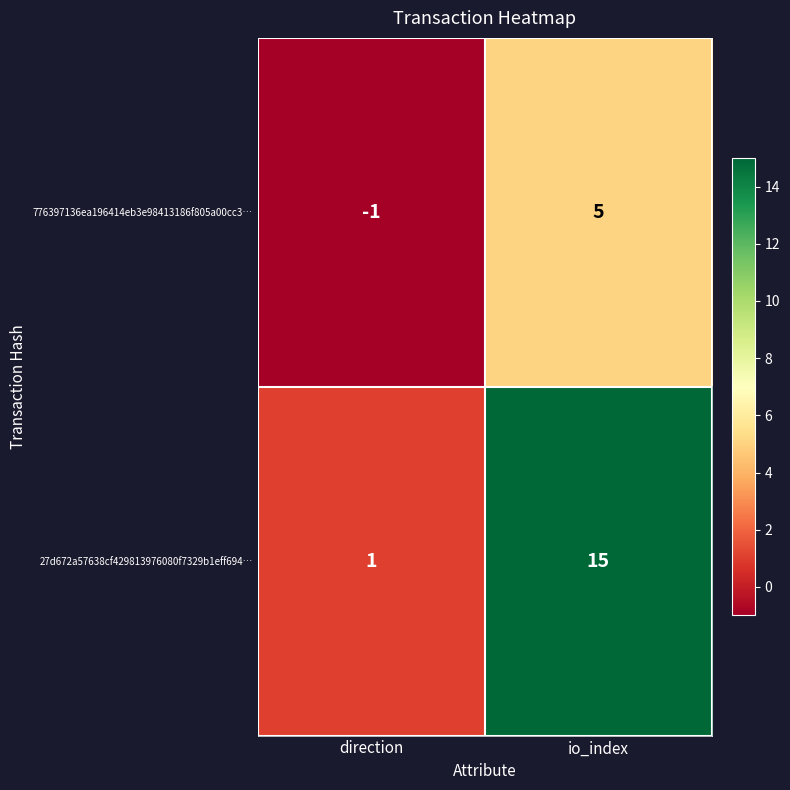

Reading left to right, extract all data points from this chart.

776397136ea196414eb3e98413186f805a00cc3…: -1	5
27d672a57638cf429813976080f7329b1eff694…: 1	15